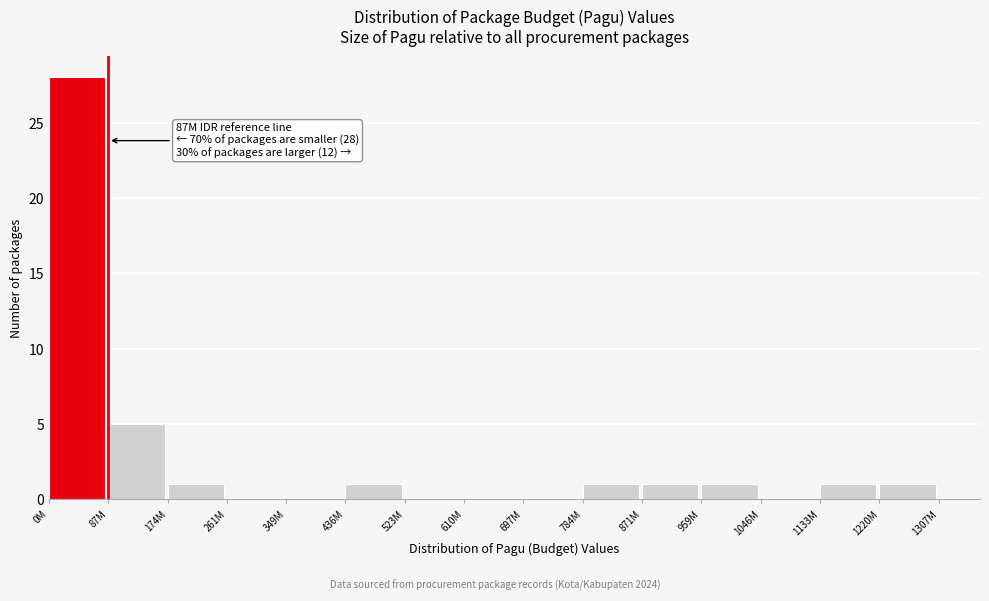

Reading left to right, what are all the values shown in this chart?

0M=28	87M=5	174M=1	261M=0	349M=0	436M=1	523M=0	610M=0	697M=0	784M=1	871M=1	959M=1	1046M=0	1133M=1	1220M=1